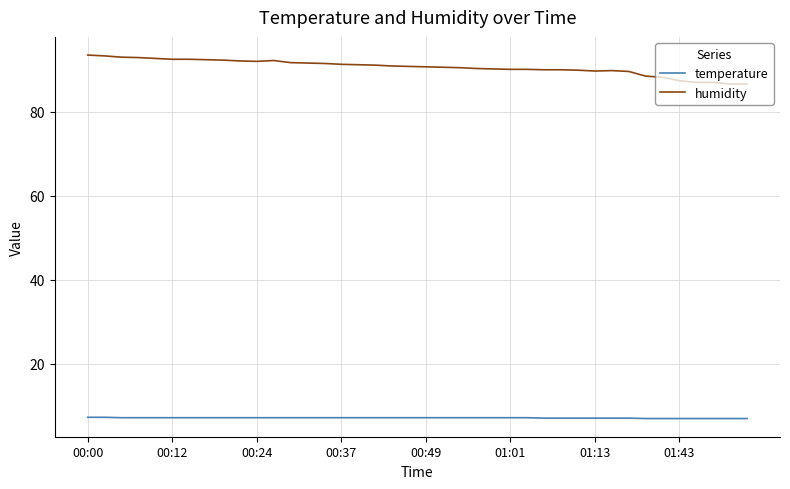

Rank the series by their maximum value, from highest to lowest.

humidity, temperature